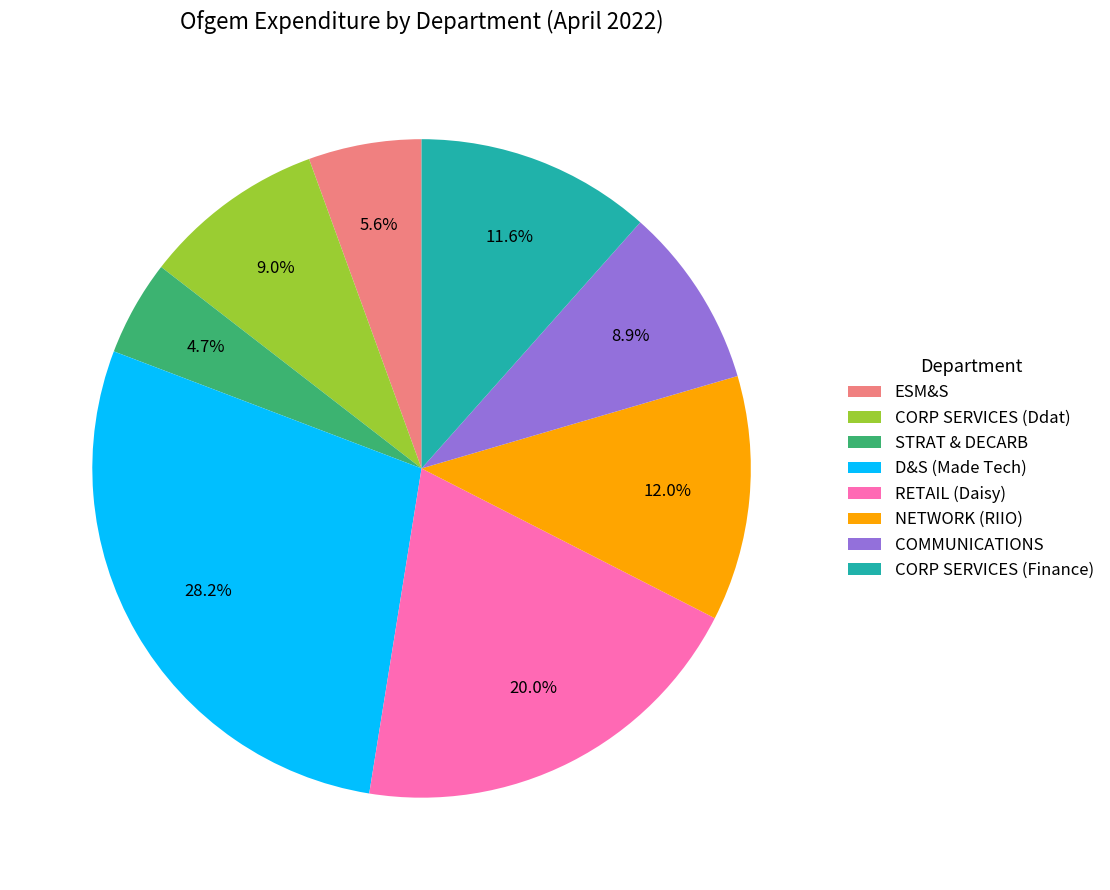

Is it true that STRAT & DECARB is 5% of the pie?

True